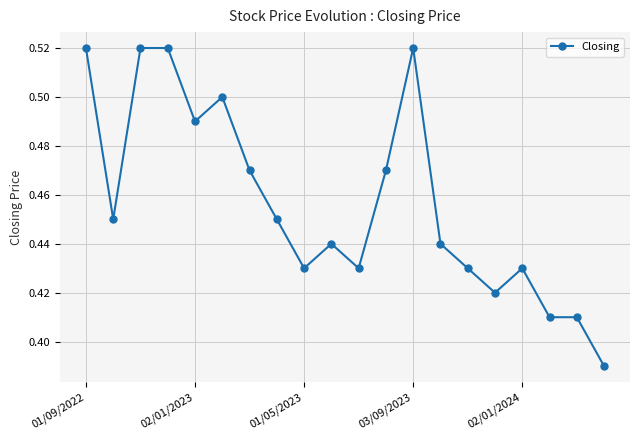

Count the values in the range 0 to 1.

20